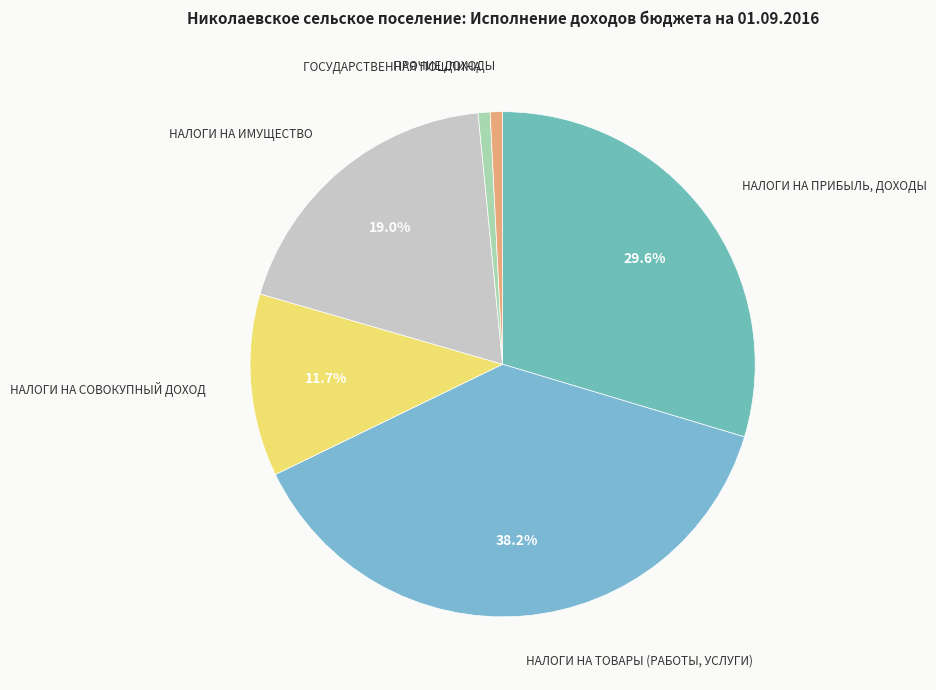

To the nearest percent, what is the combined percentage of НАЛОГИ НА СОВОКУПНЫЙ ДОХОД and НАЛОГИ НА ПРИБЫЛЬ, ДОХОДЫ?

41%